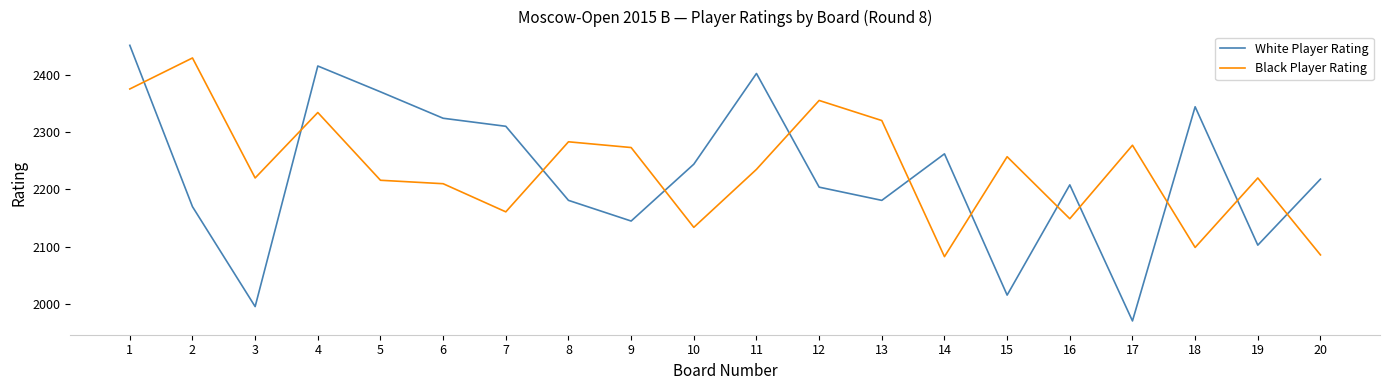

True or false: Black Player Rating has more than 0 points higher than both neighbors.

True